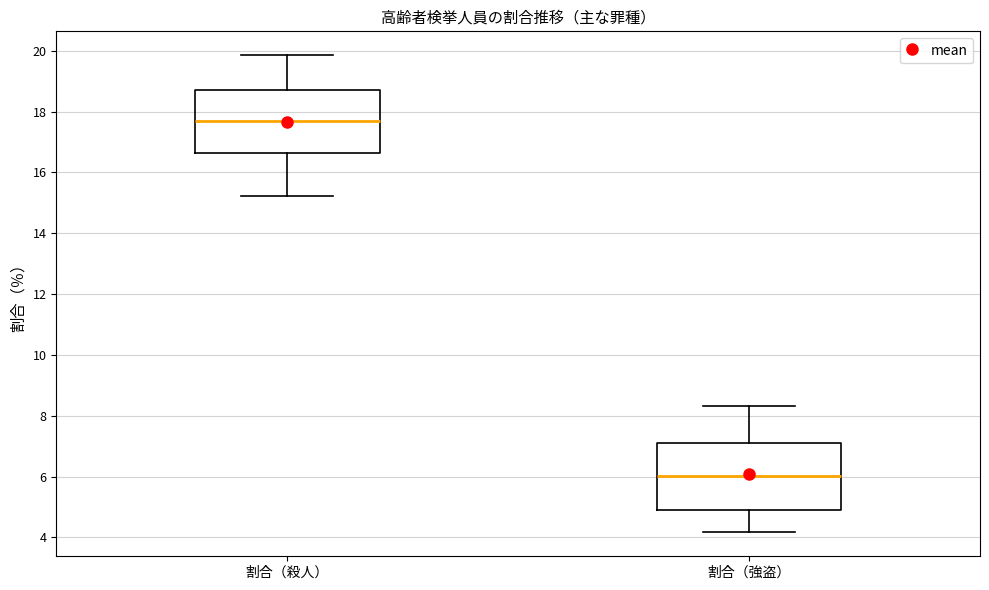

Where does the upper whisker of the box for 割合（殺人） end on the y-axis? The values are not printed on the chart, so give them approximately, as read against the axis.

19.8